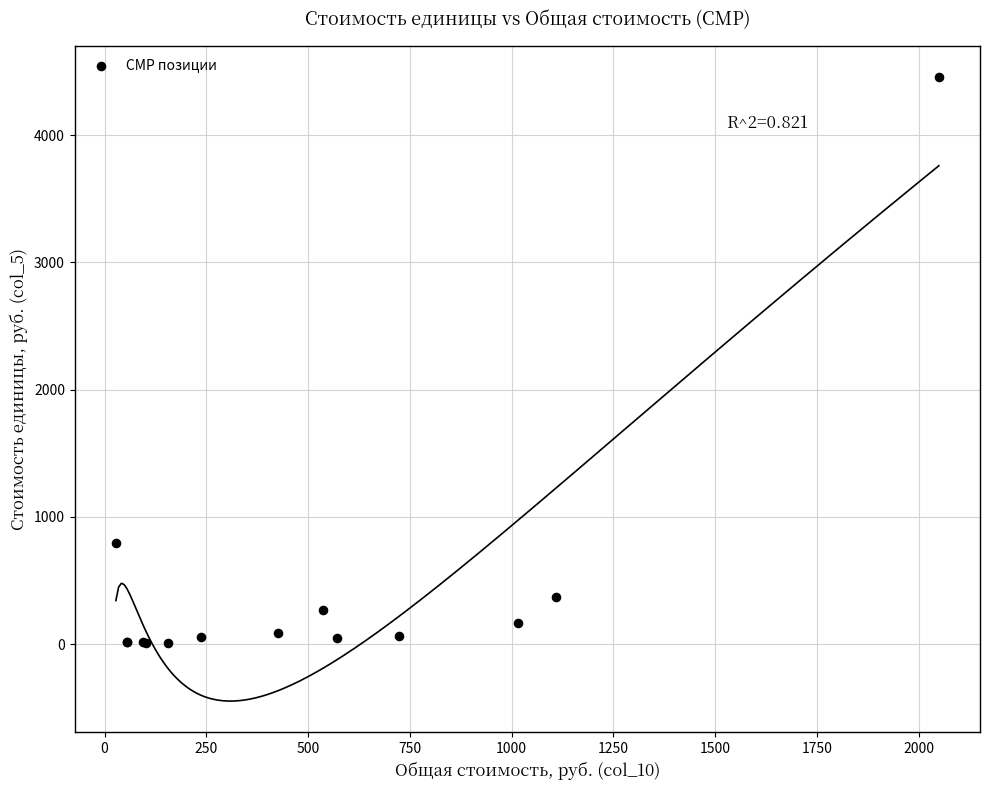

What Y value in the scatter plot is closest to 2232?

796.5